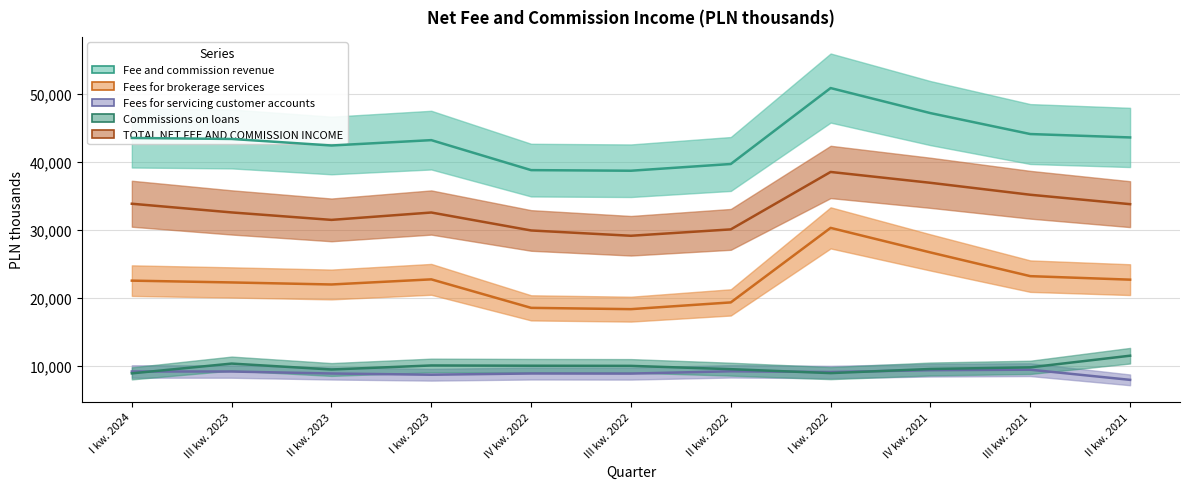

True or false: Fee and commission revenue and TOTAL NET FEE AND COMMISSION INCOME intersect in this chart.

False